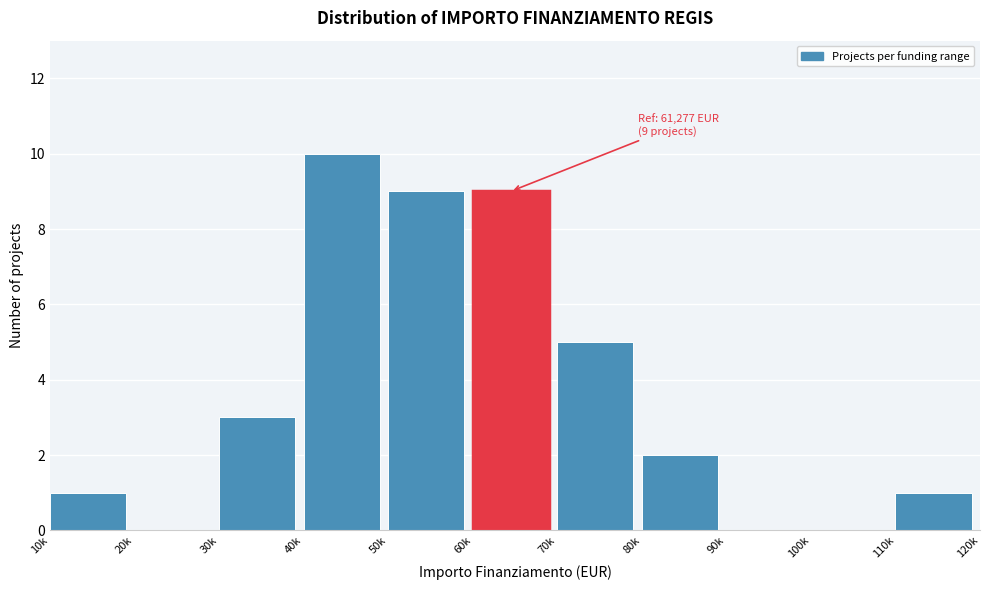

What is the sum of all values?

40